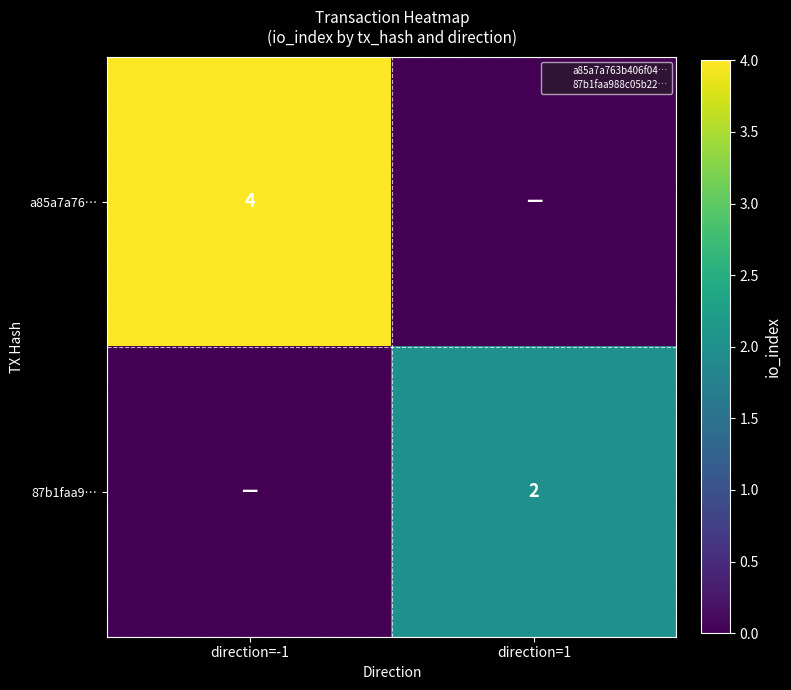

Is it true that 87b1faa9… equals 3 at direction=1?

False